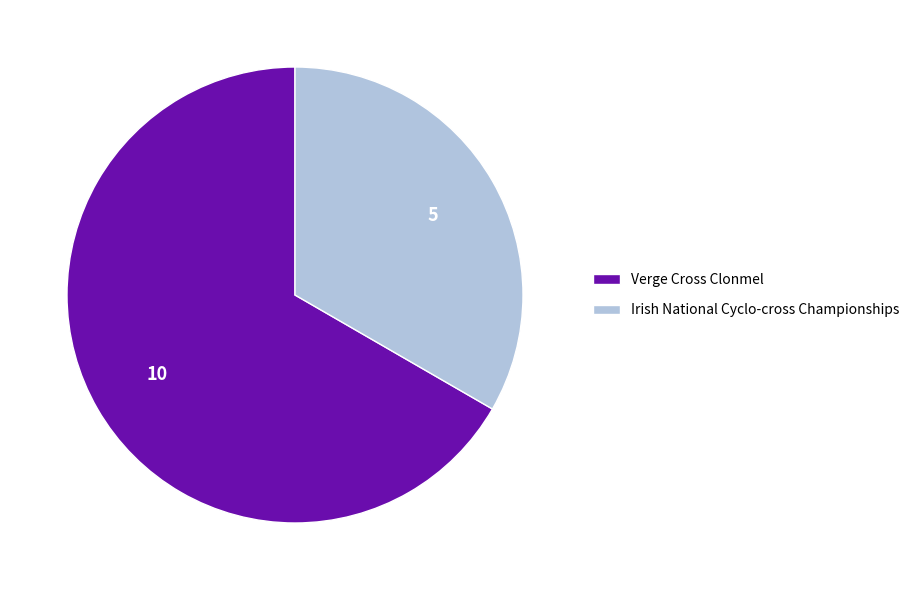

Is there any slice that represents more than half of the pie?

Yes